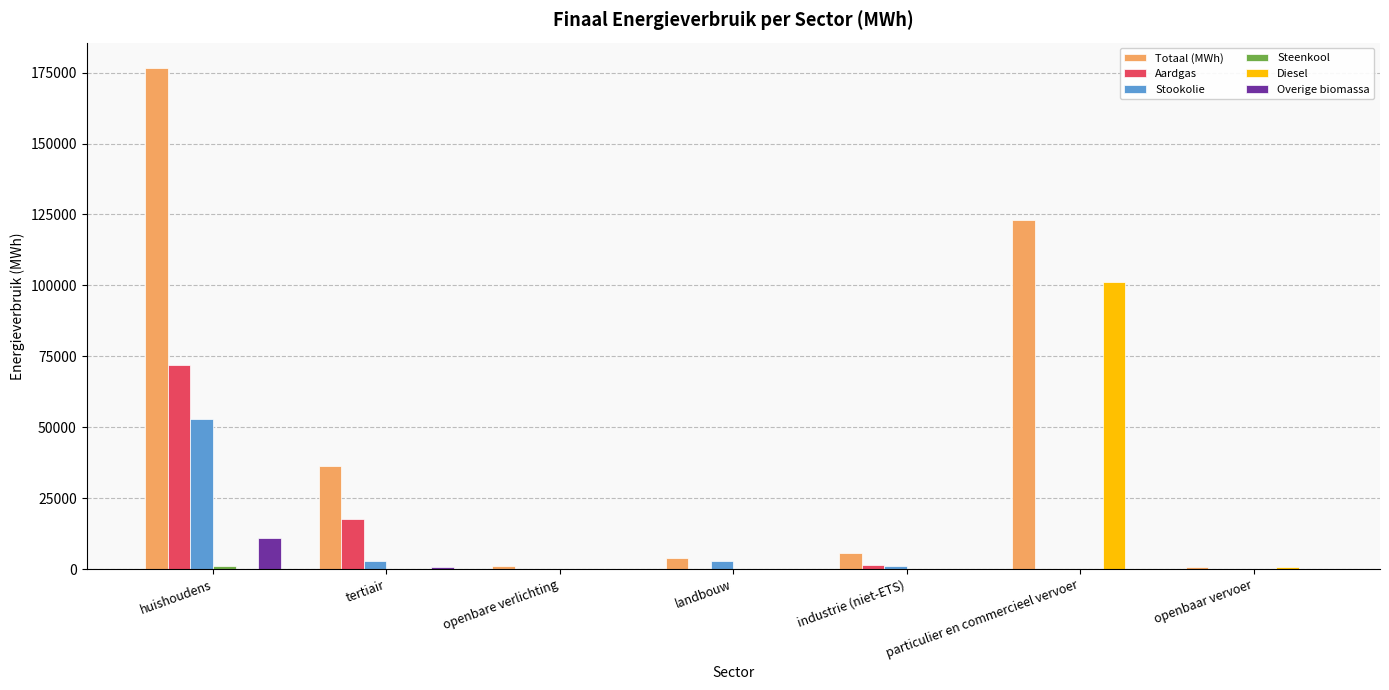

Which series has the largest range (max minus min)?

Totaal (MWh)